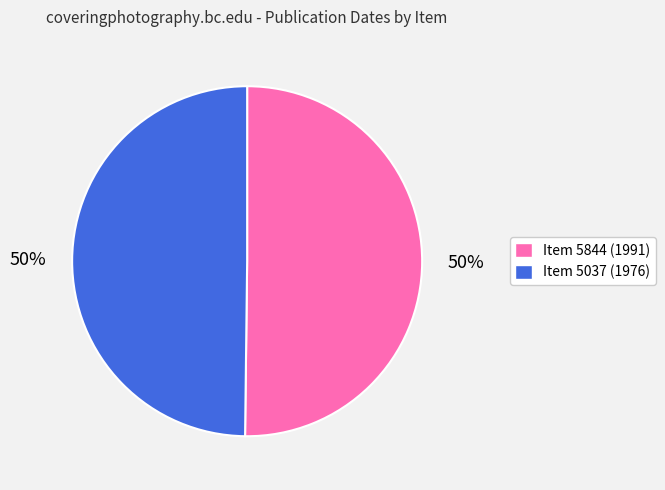

To the nearest percent, what is the average slice percentage?

50%